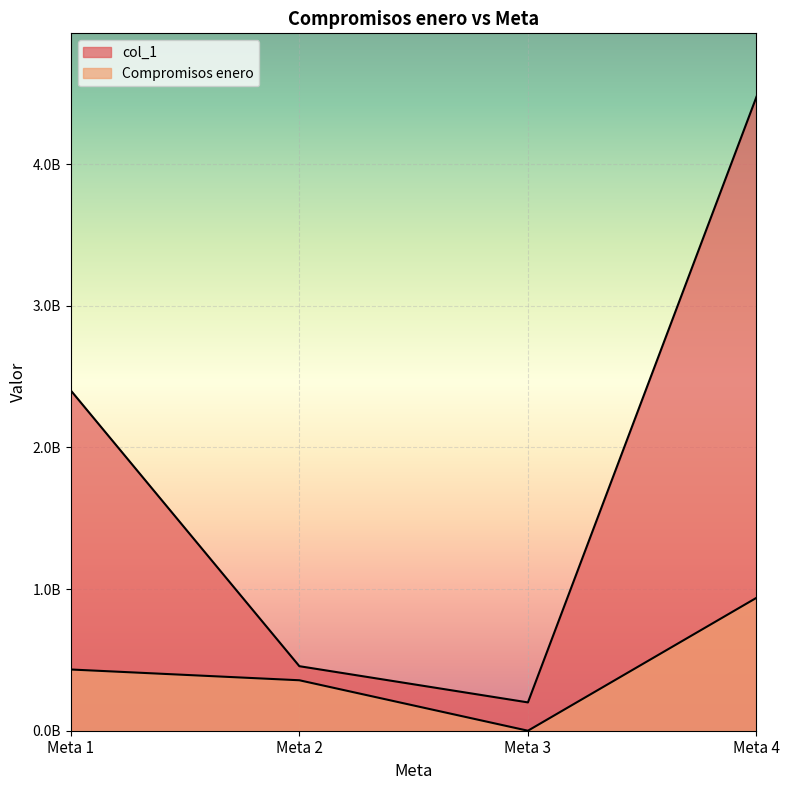

How many data points in col_1 are less than 2402906180?

2